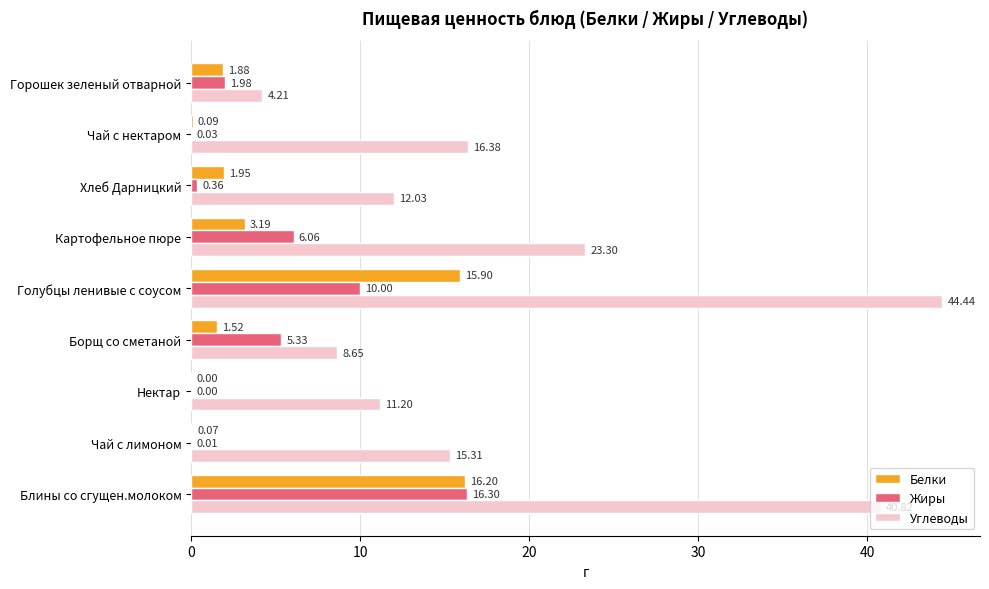

Which series has the largest range (max minus min)?

Углеводы